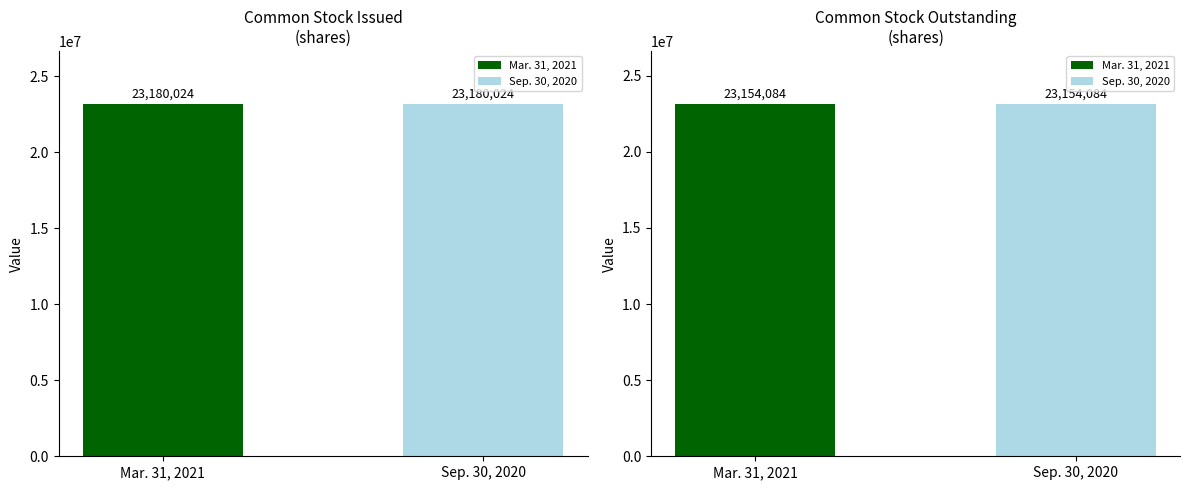

At which category is the sum across all series the highest?

Common stock, issued